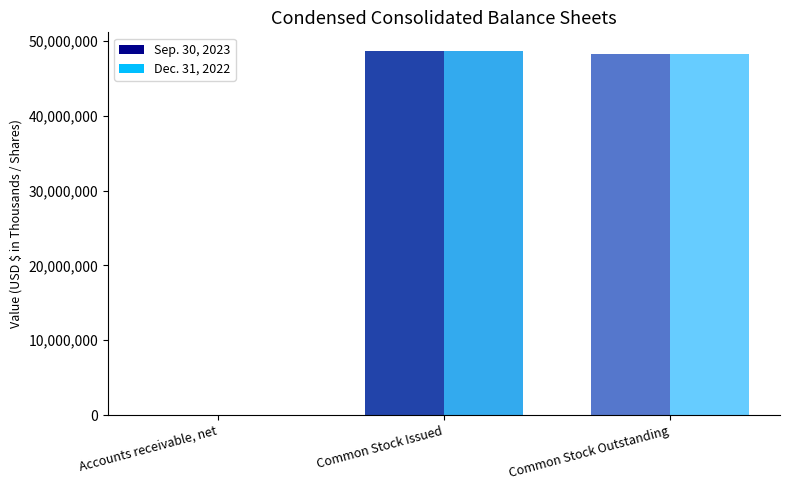

The value of Dec. 31, 2022 at Accounts receivable, net is 1024. True or false?

True